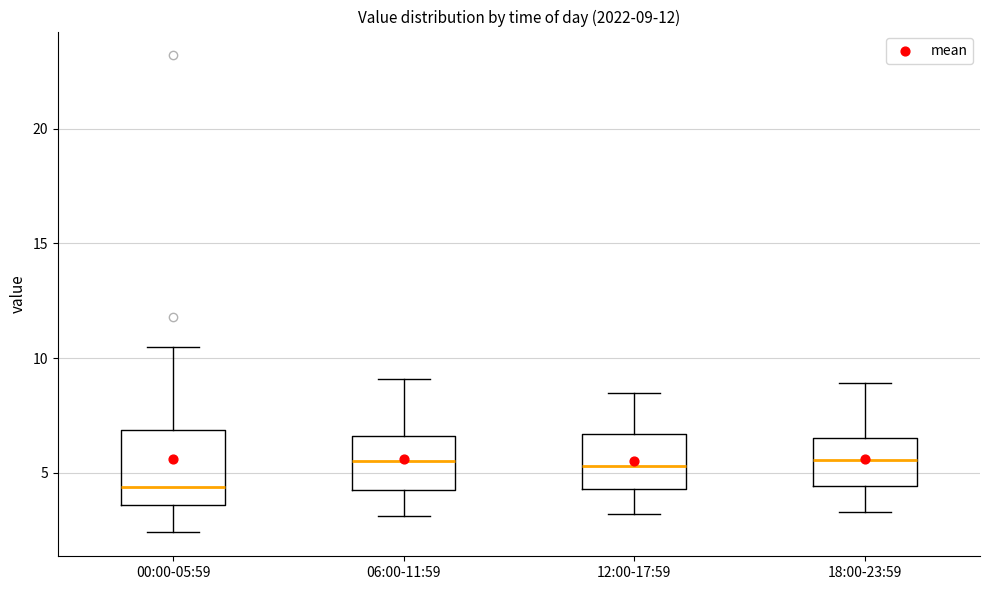

Which box is the tallest, from its lower edge to its upper edge?

00:00-05:59